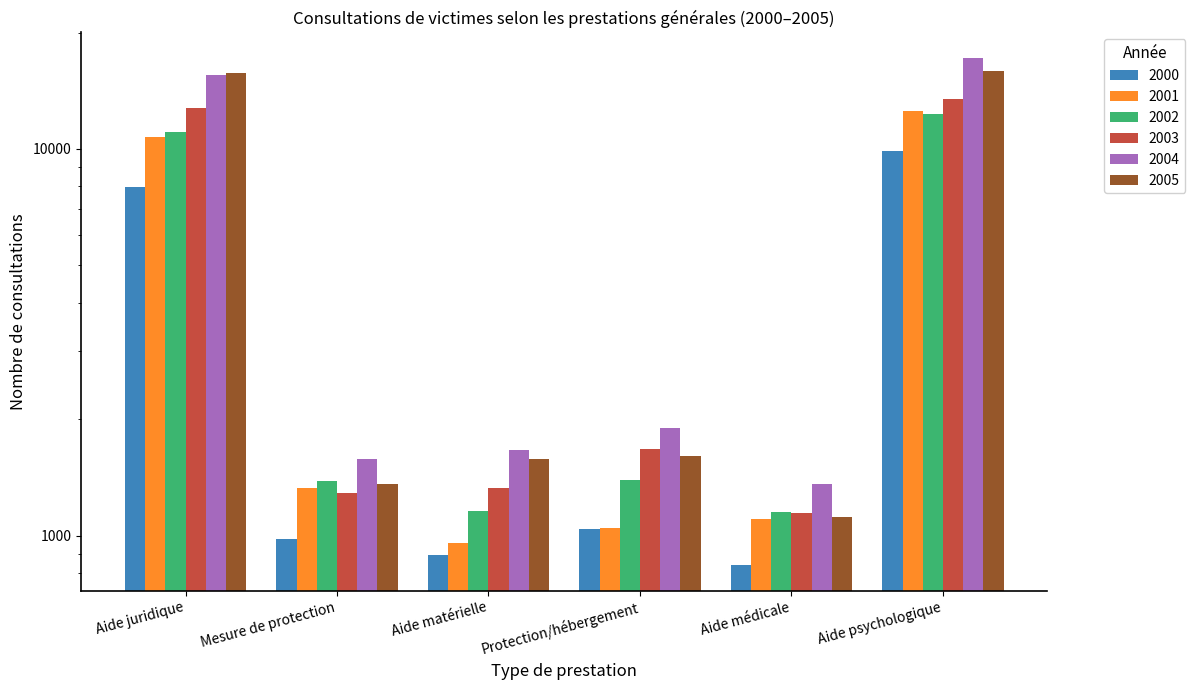

Which has a higher value, Aide médicale or Mesure de protection?

Mesure de protection